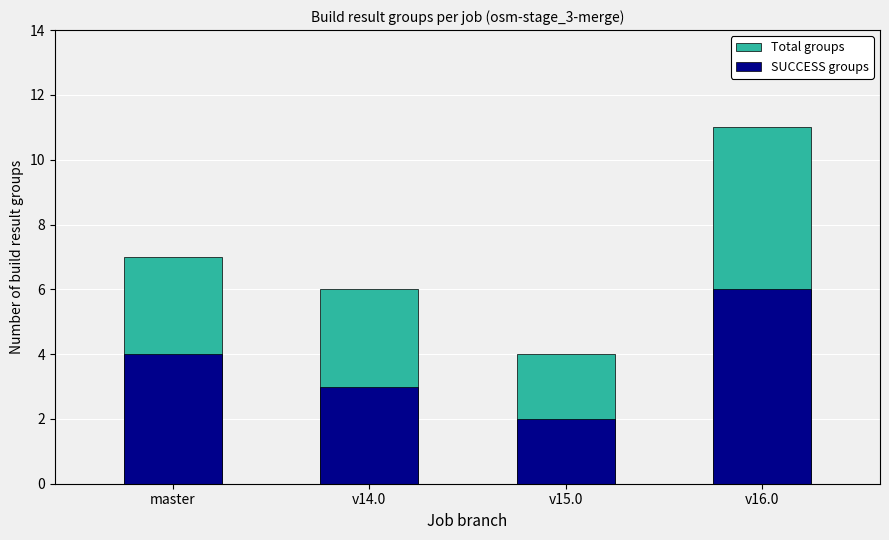

The Total groups series shows 7 at master. True or false?

True